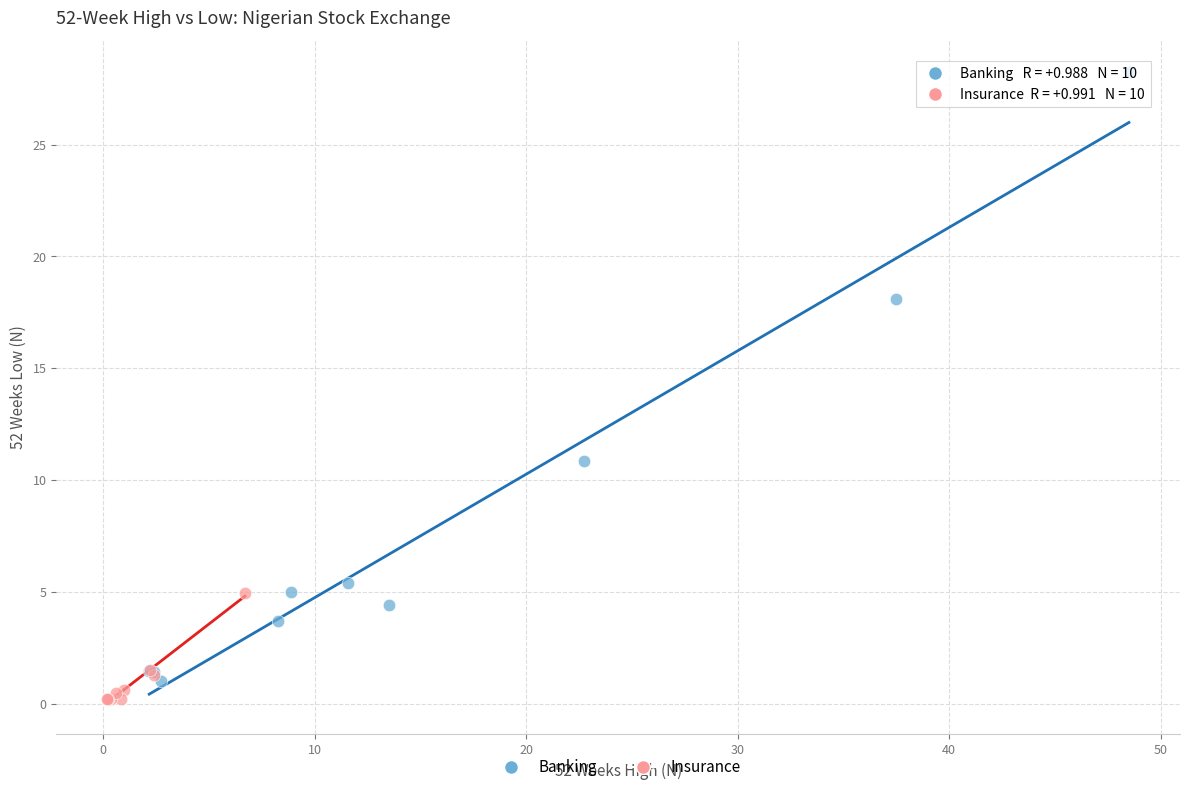

Which series contains the highest Y value?

Banking